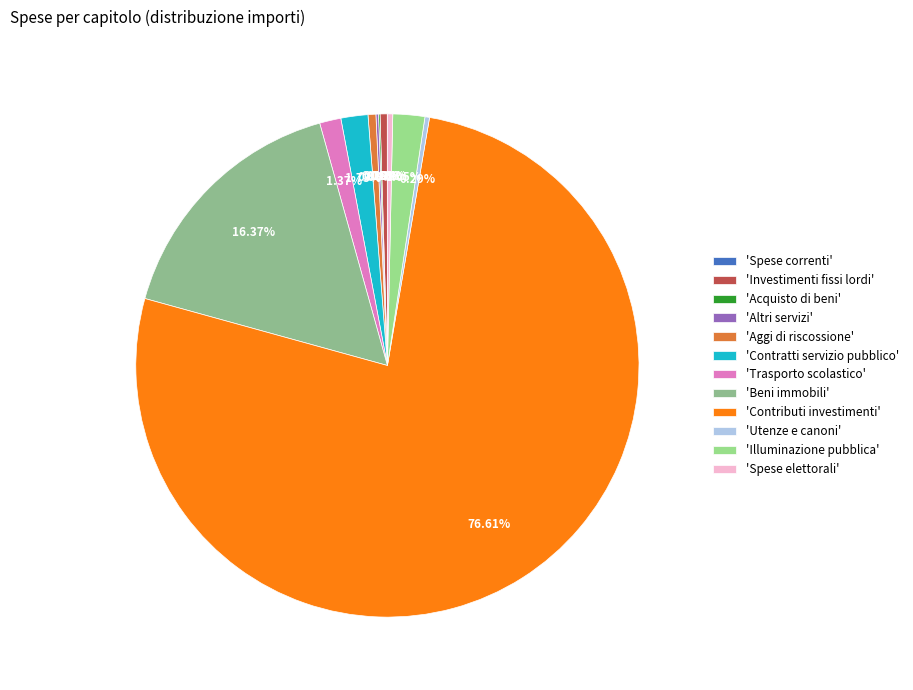

To the nearest percent, what is the difference between the largest and smallest slice percentages?

77%